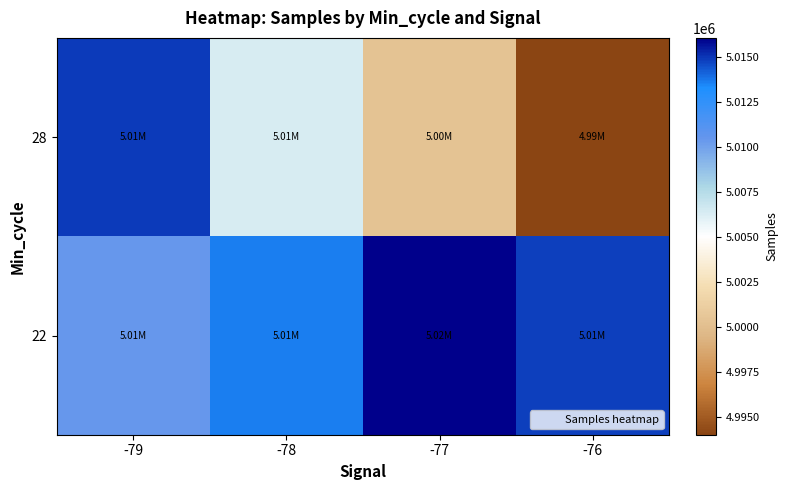

Which series changed the most between -78 and -76?

28